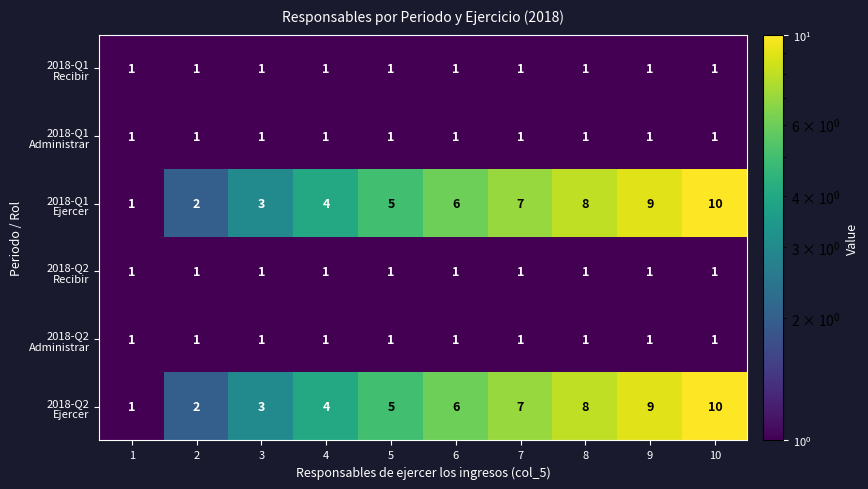

At which category is the sum across all series the highest?

10